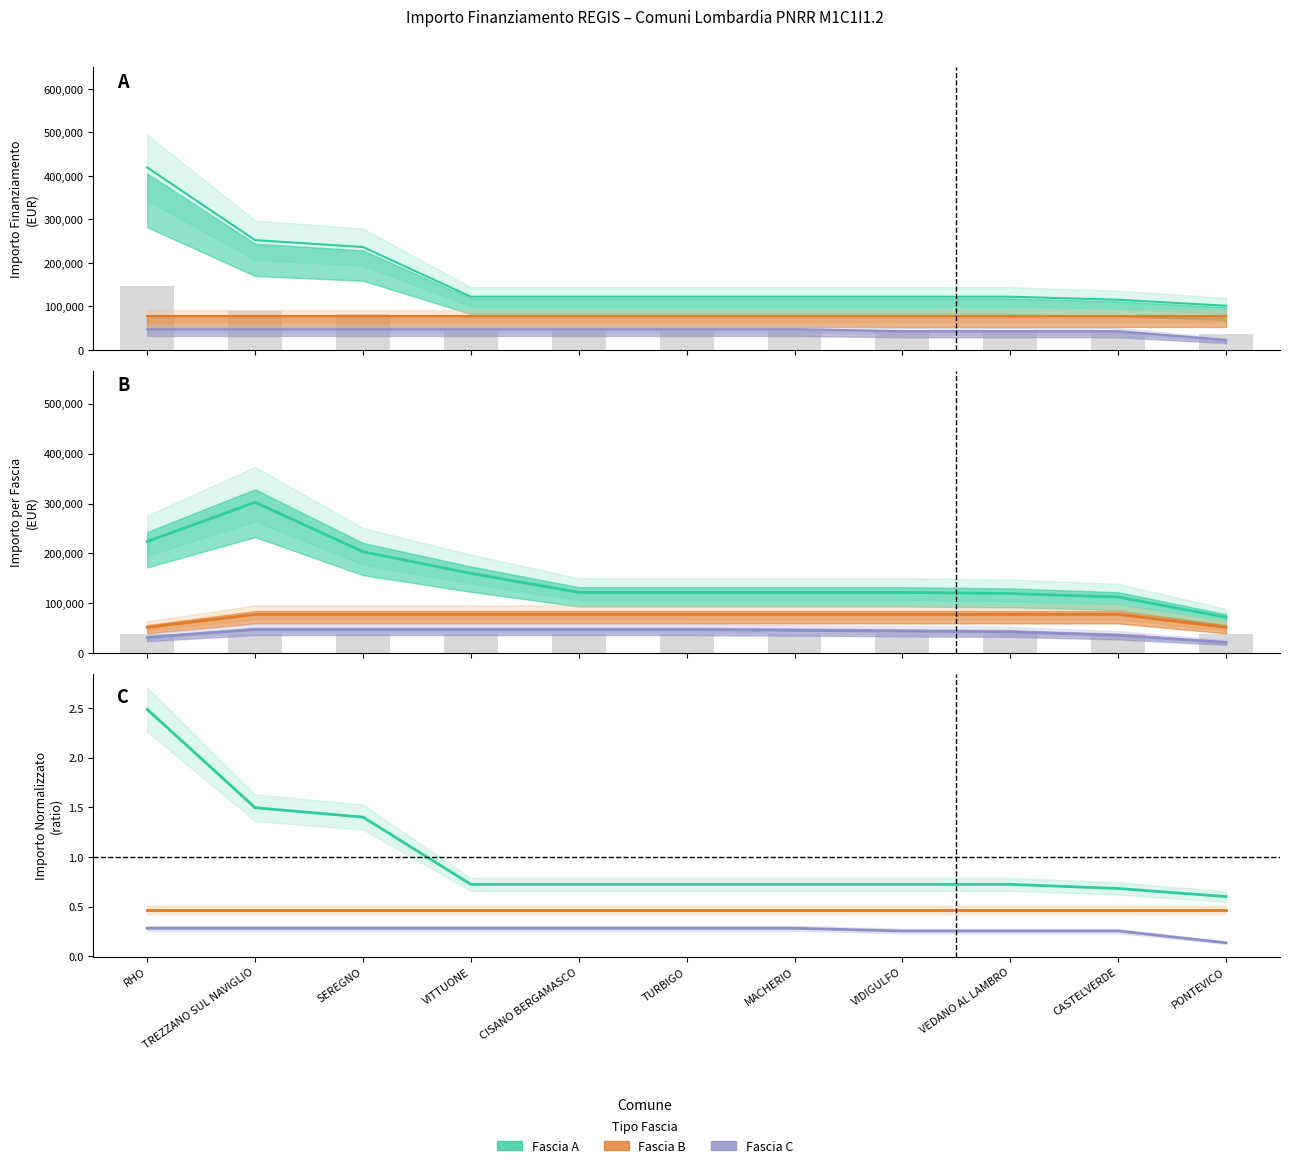

Between VEDANO AL LAMBRO and PONTEVICO, which series saw the biggest shift?

Fascia A